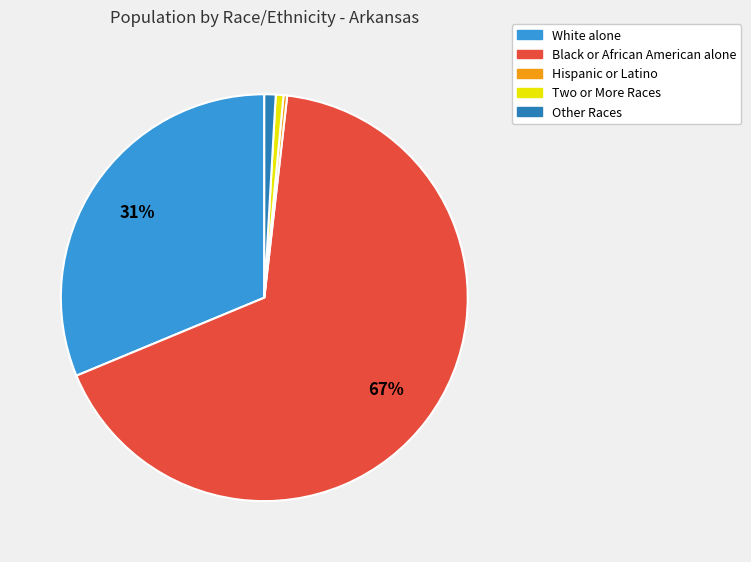

To the nearest percent, what is the difference between the largest and smallest slice percentages?

67%